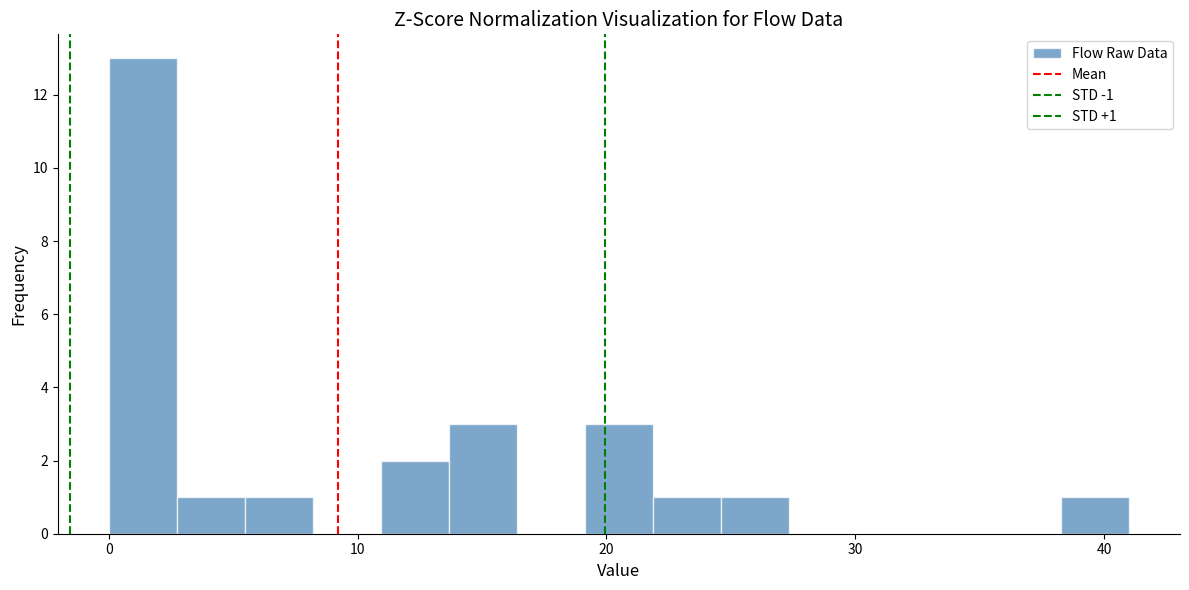

Around what value on the x-axis is the tallest bar? Give the approximate position of its centre, as read against the axis.

1